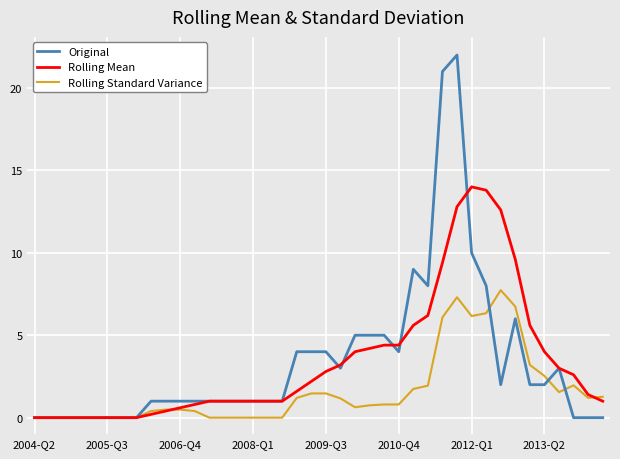

Which series has the widest spread of values?

Original